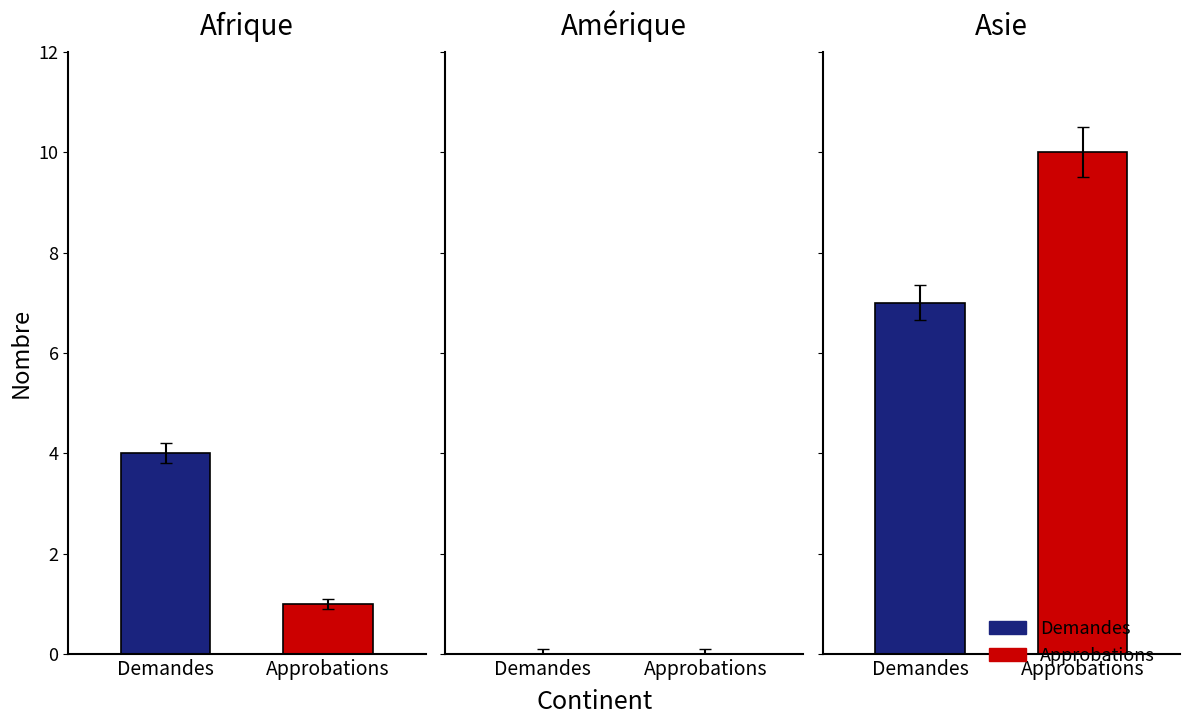

Between Amérique and Asie, which series saw the biggest shift?

Approbations